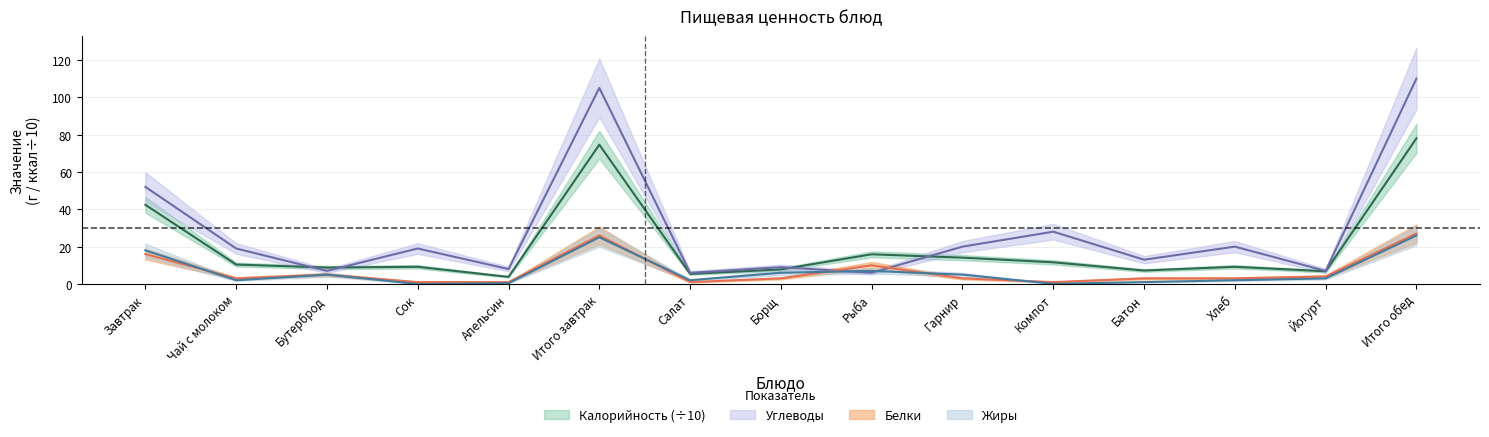

How many data points in Белки are above 3?

6